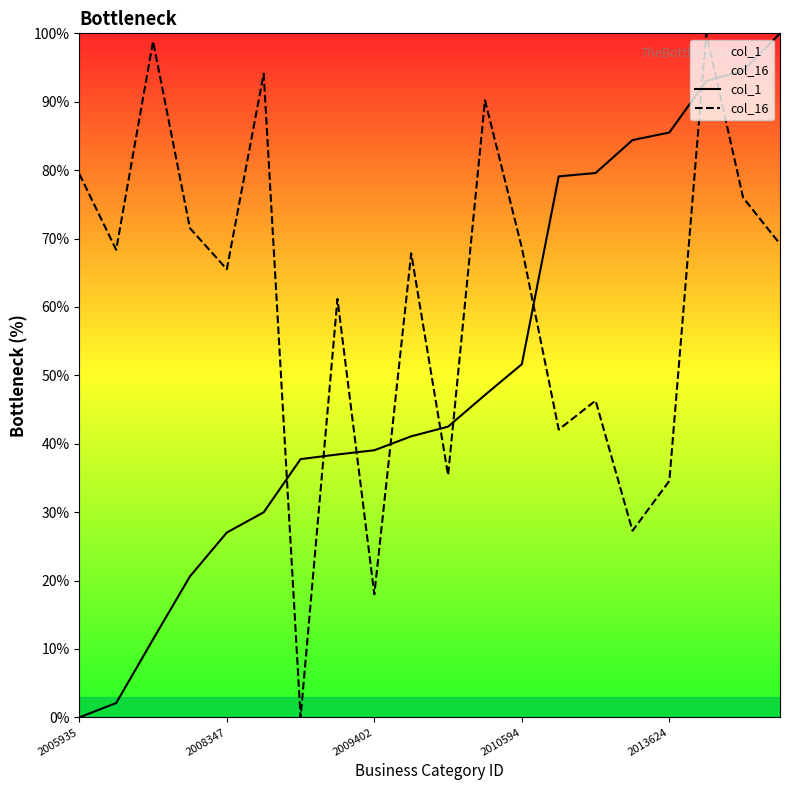

After their last crossing, which series has the higher values: col_1 or col_16?

col_1